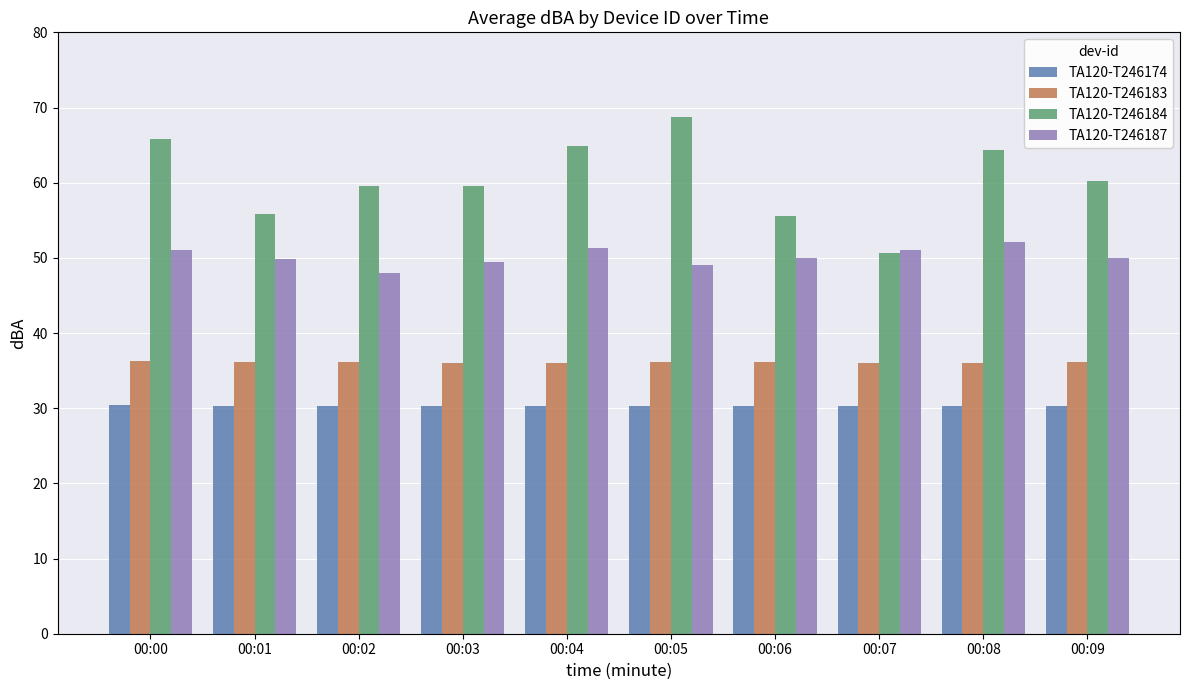

What is the greatest value displayed?

68.8